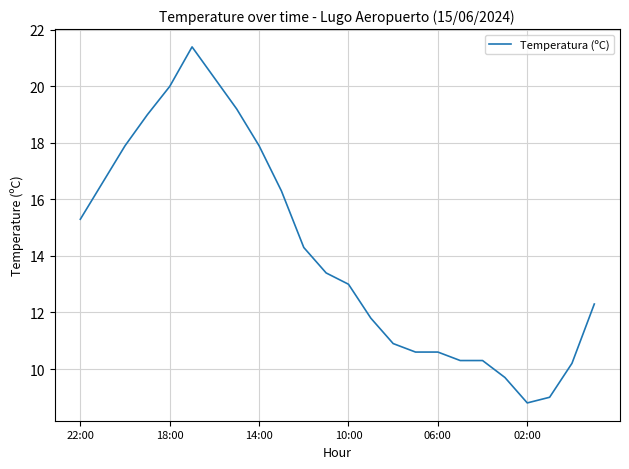

What is the average value?

14.1